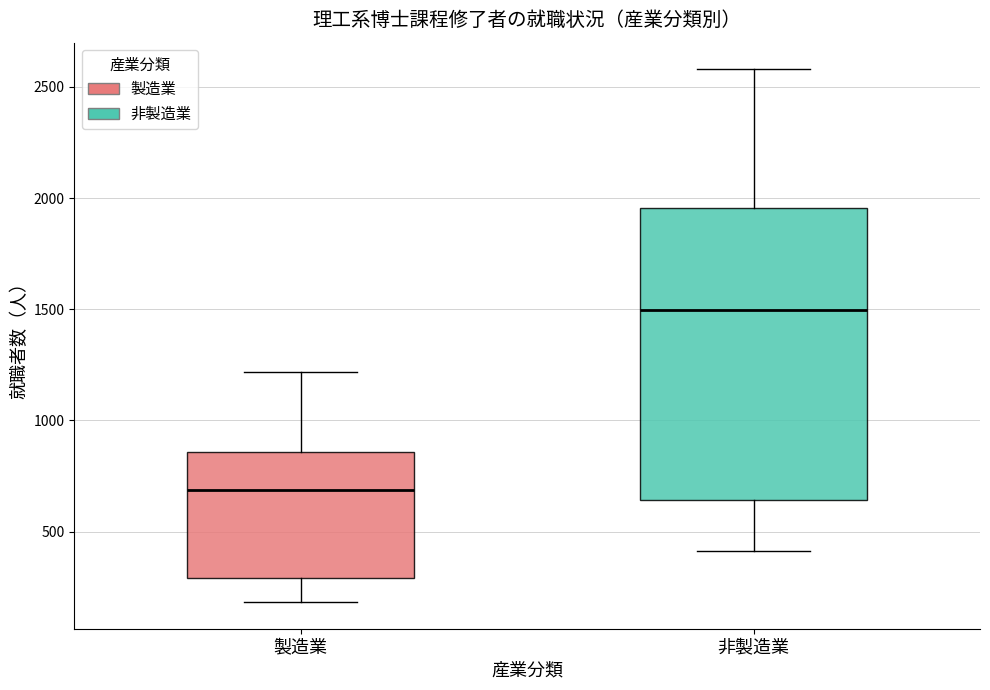

Reading left to right, read every box against the y-axis: the position of its median line, the range the box covers, and the ends of its whiskers. The values are not printed on the chart, so give them approximately, as read against the axis.

製造業: median 700, box 300 to 850, whiskers 200 to 1200
非製造業: median 1500, box 650 to 1950, whiskers 400 to 2600